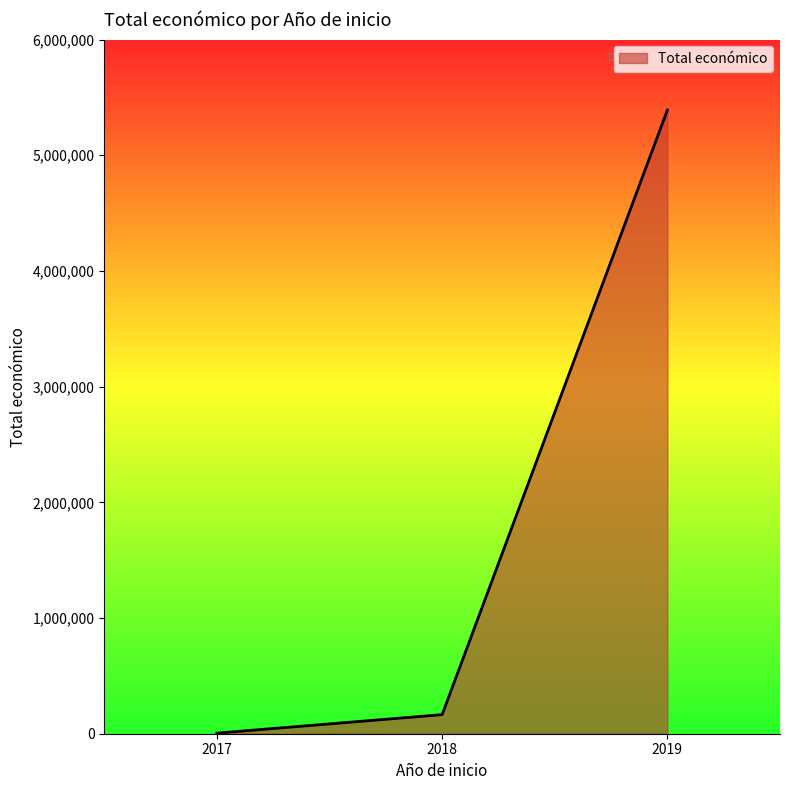

The value at 2018 is 2714878. True or false?

False